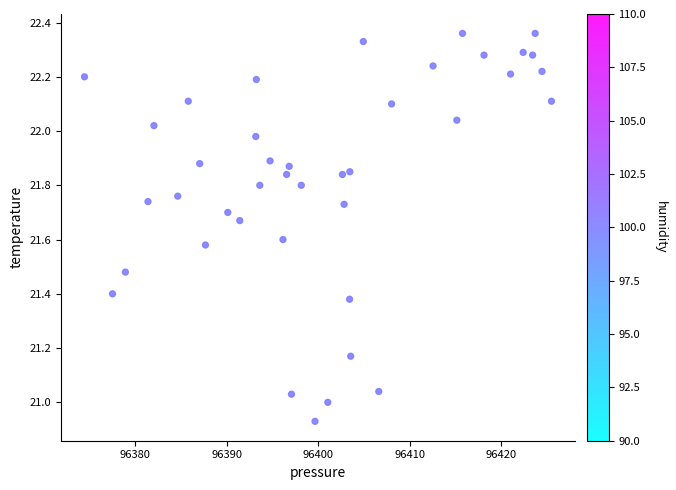

What is the range of X values (max minus min)?

51.0